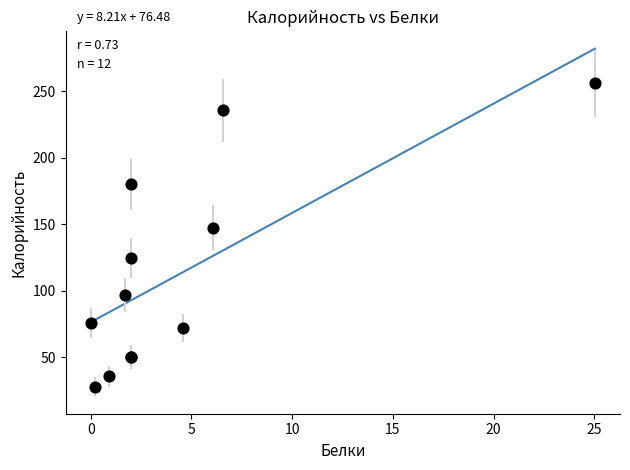

What Y value in the scatter plot is closest to 141?

147.6